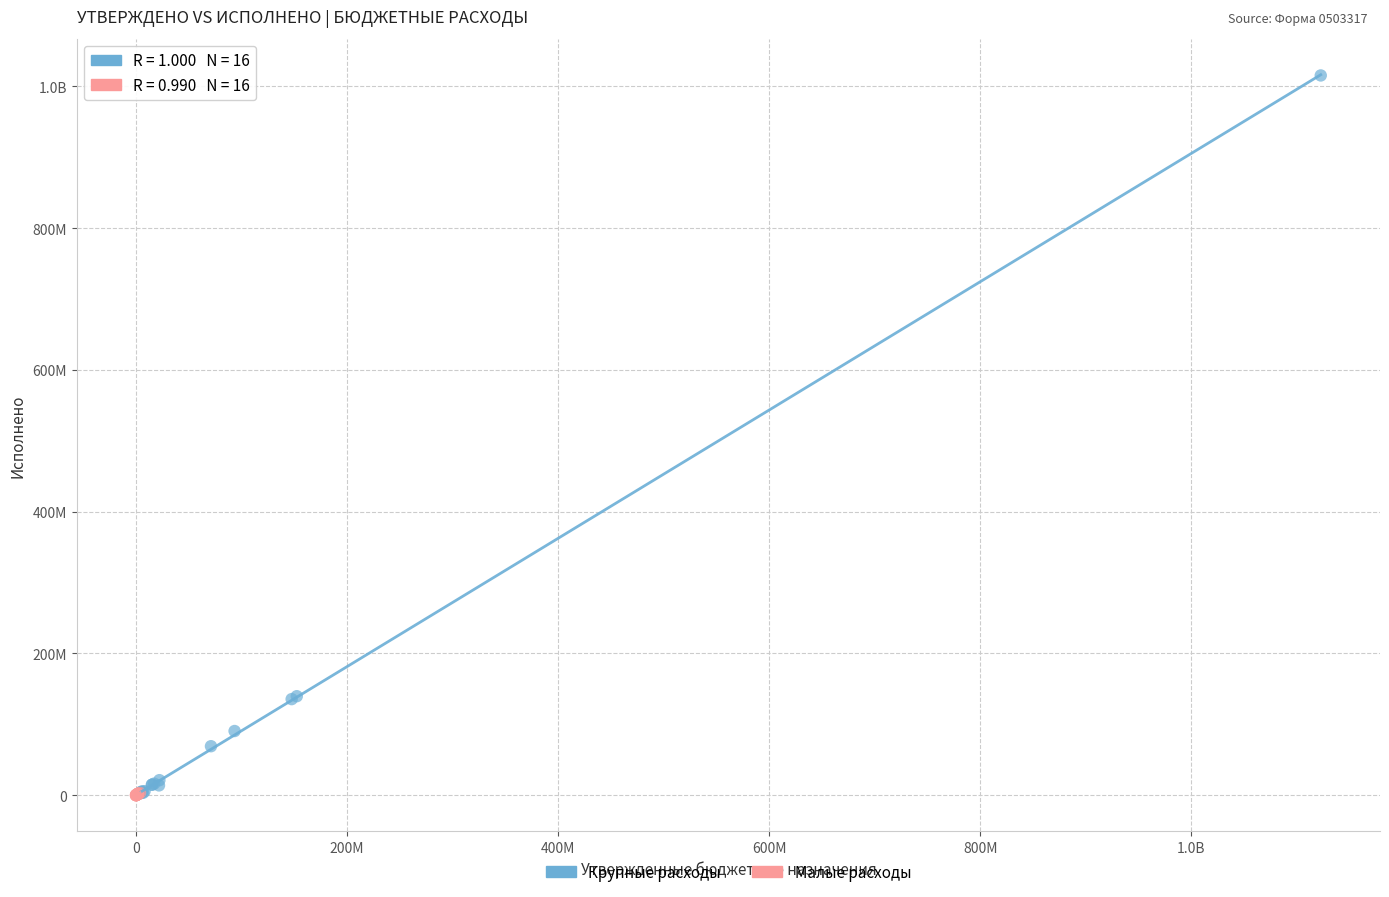

What are all the series names shown in the legend?

Крупные расходы, Малые расходы